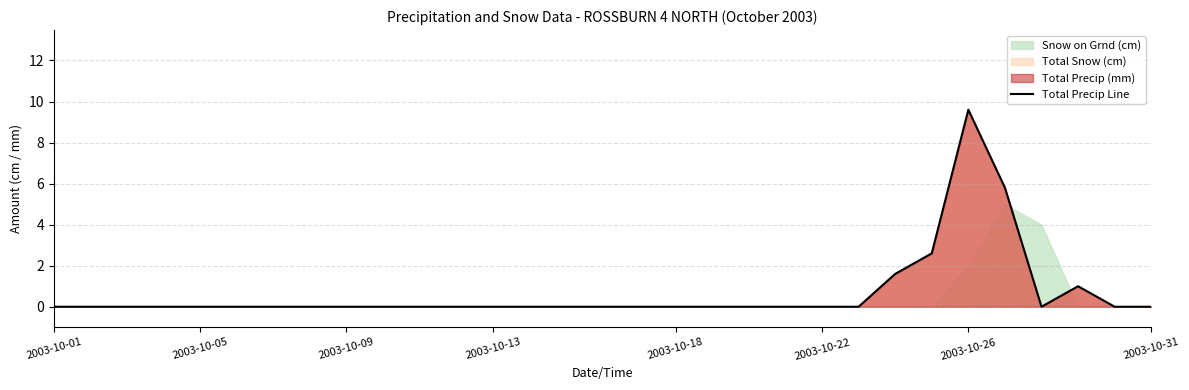

Does the chart display data point markers on the line(s)?

No